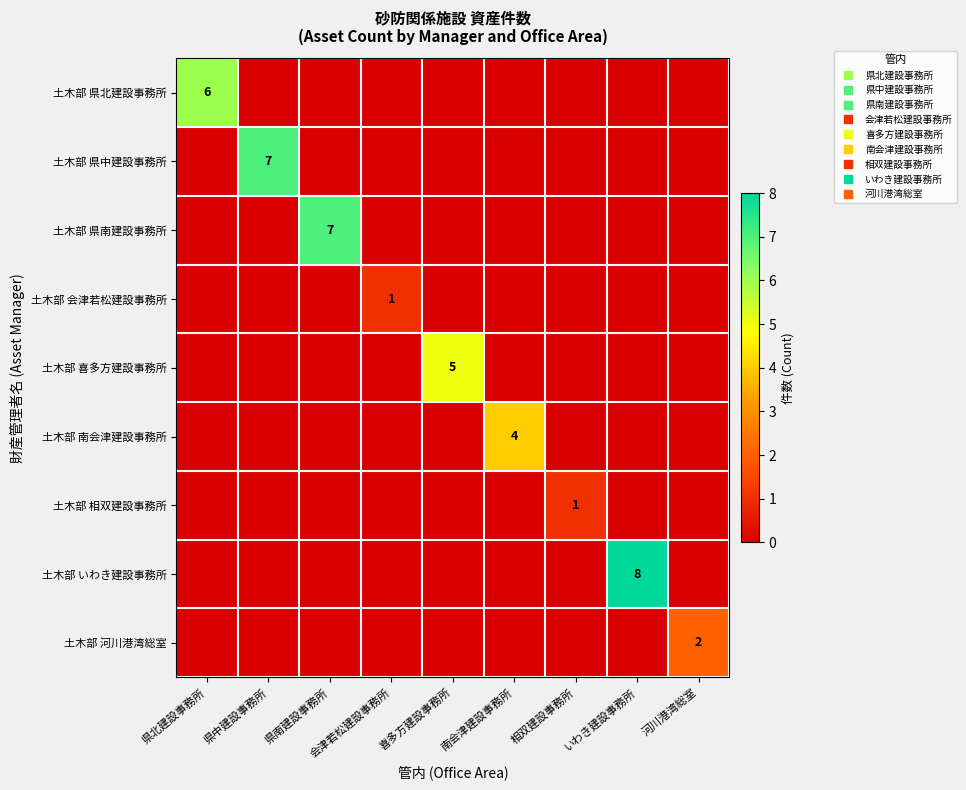

True or false: 土木部 河川港湾総室 has a value of -1 at 相双建設事務所.

False